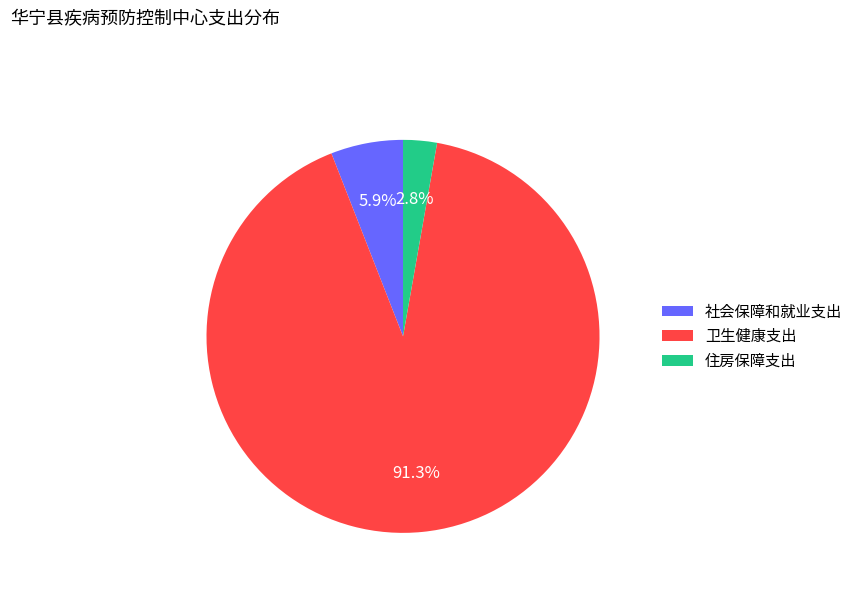

How many slices are in this pie chart?

3